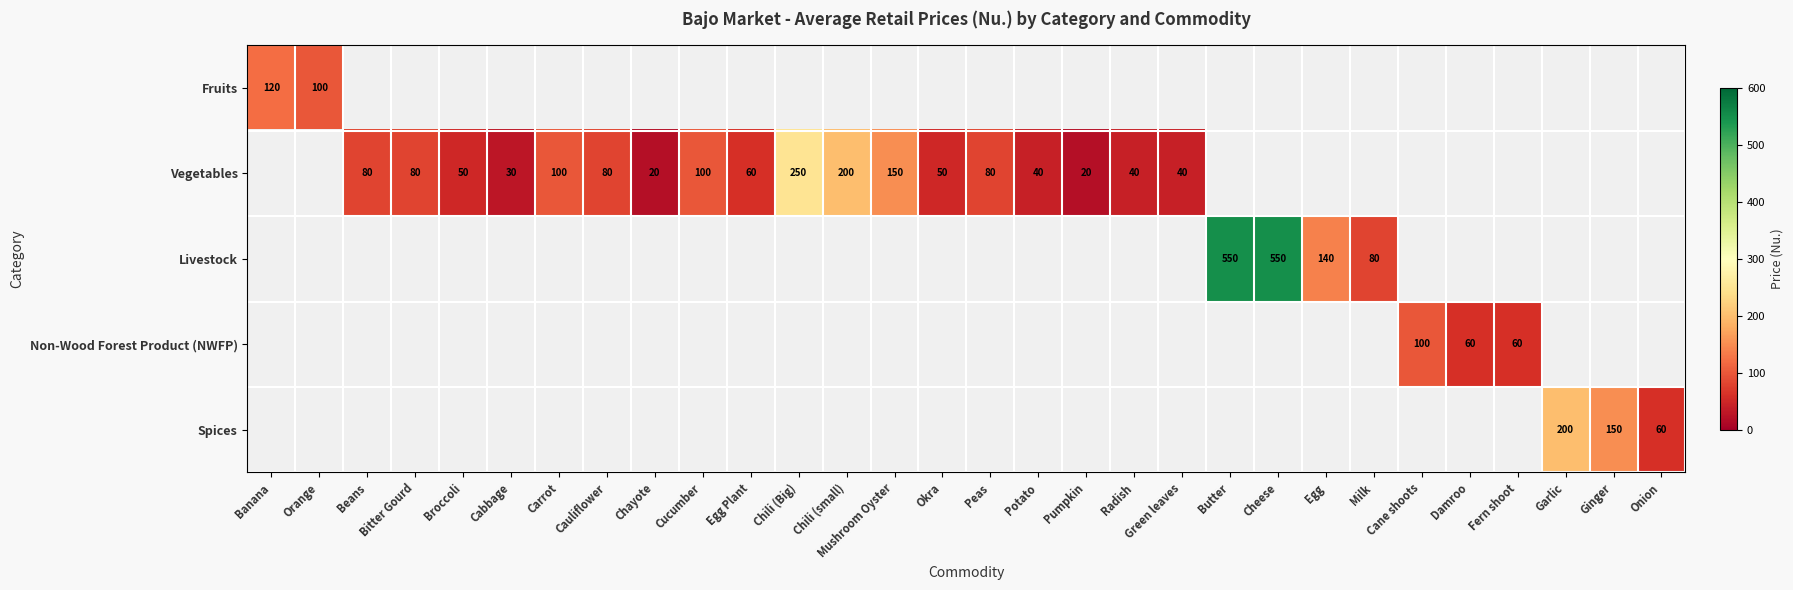

True or false: Livestock has a value of 550 at Cheese.

True